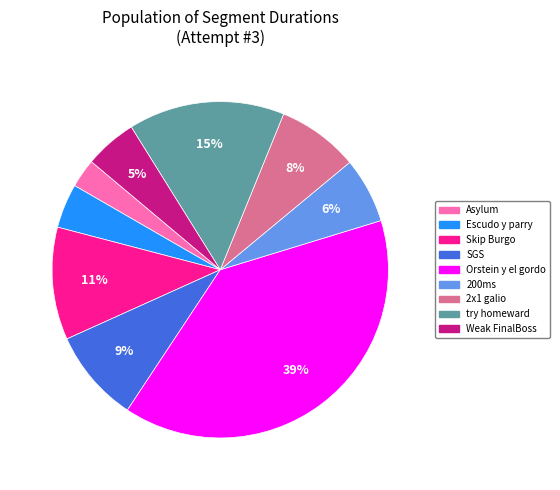

Does SGS represent more than half of the total?

No